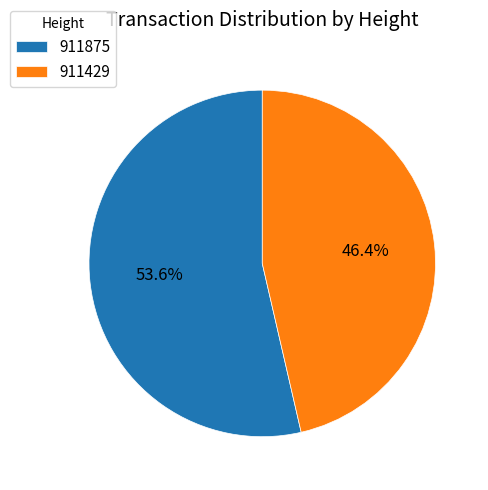

To the nearest percent, what is the difference between the 911875 and 911429 slice percentages?

7%